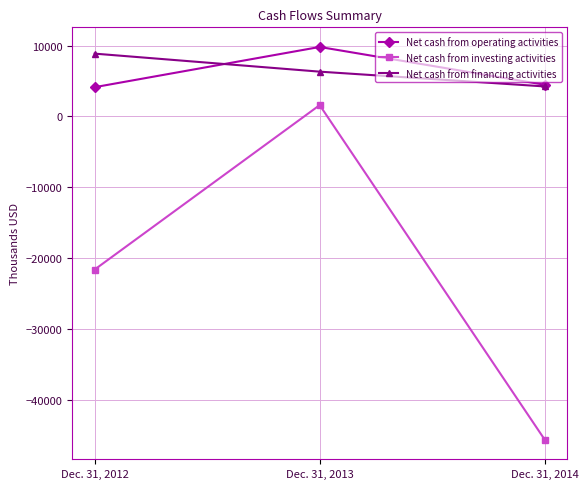

What is the total value across all series at Dec. 31, 2012?

-8608